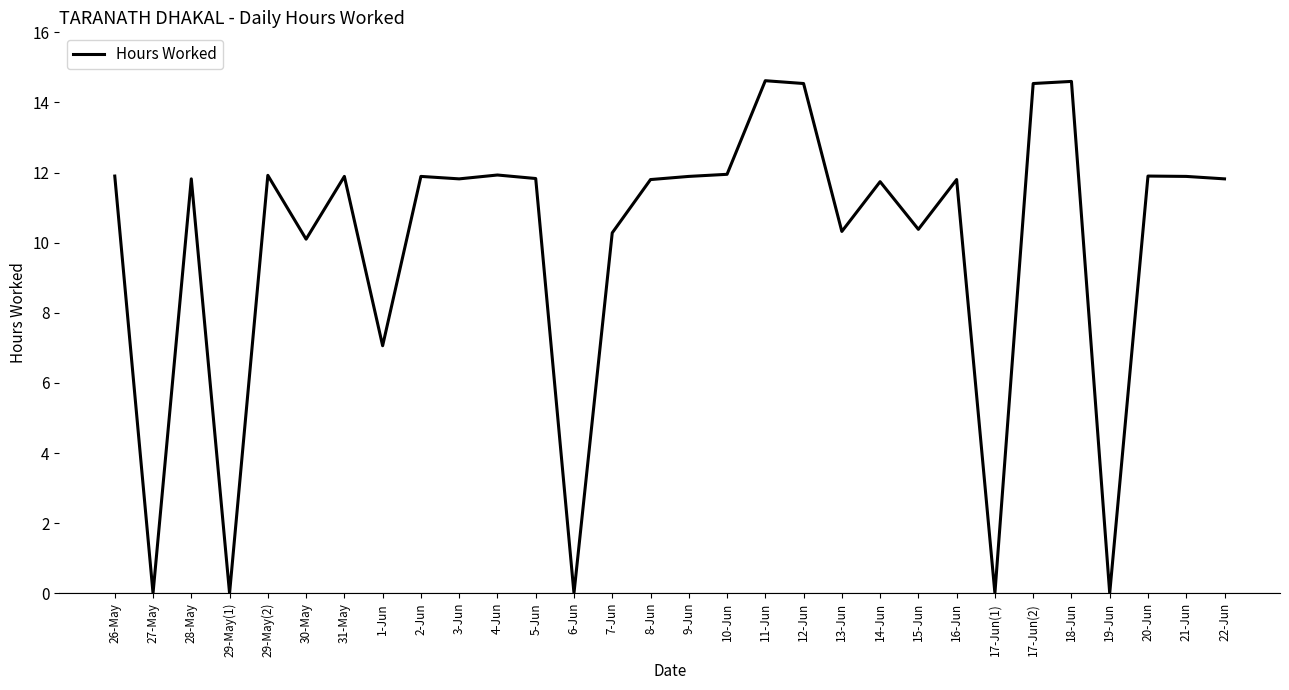

The value at 5-Jun is 3.8. True or false?

False